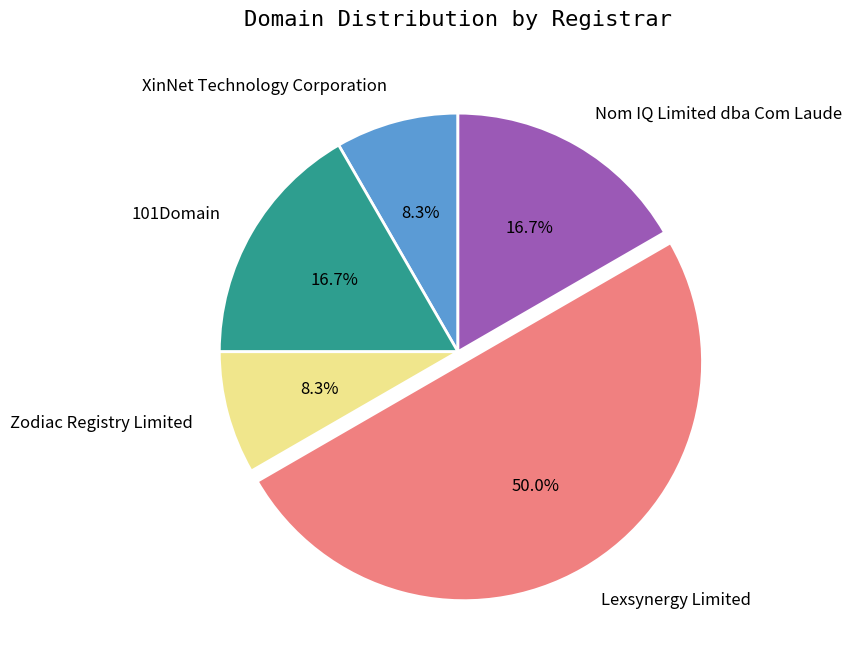

What portion of the pie excludes Nom IQ Limited dba Com Laude?

83.3%